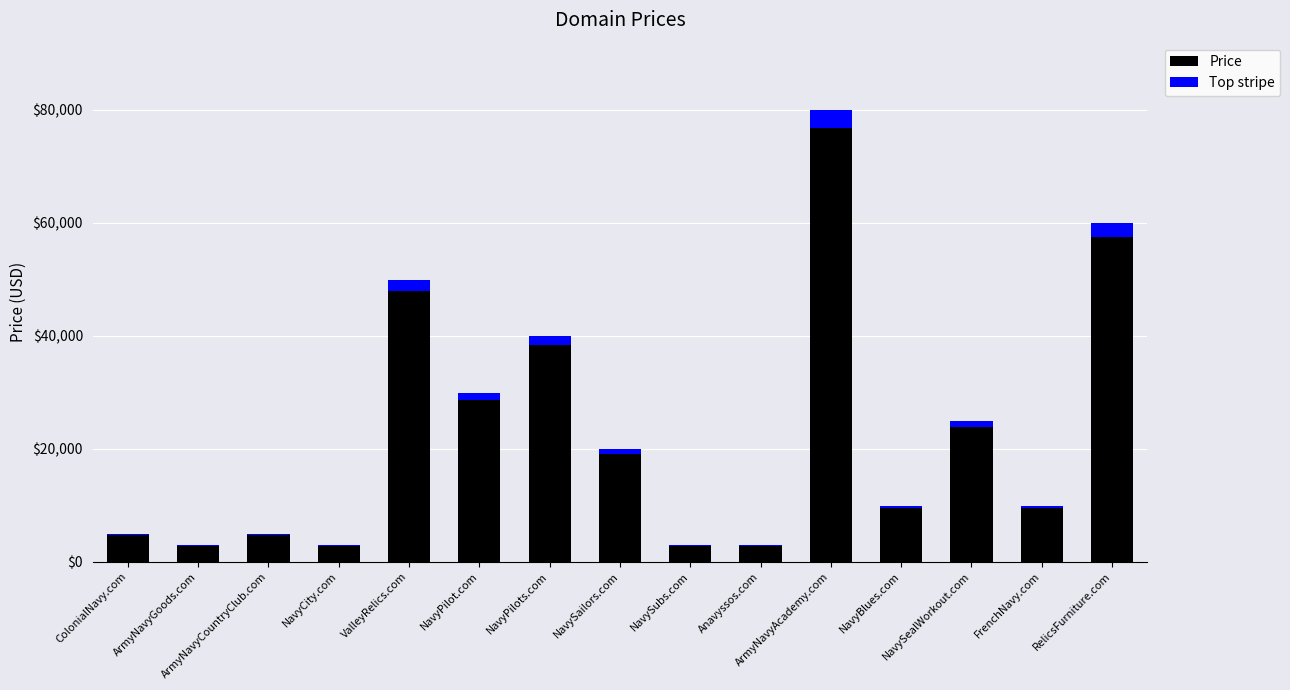

How many categories are shown in the chart?

15